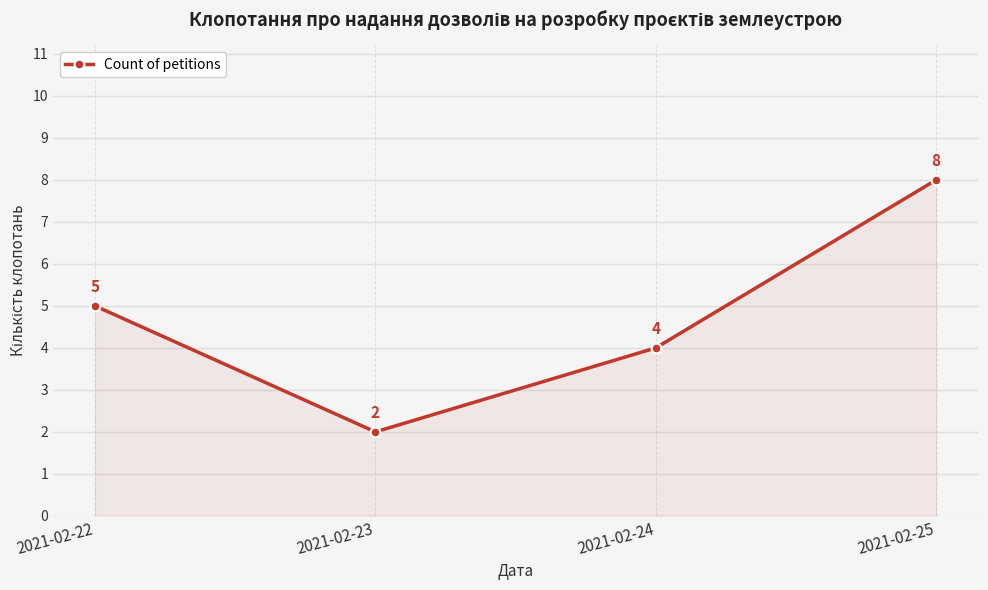

Where is the data nearest to the value 5?

2021-02-22